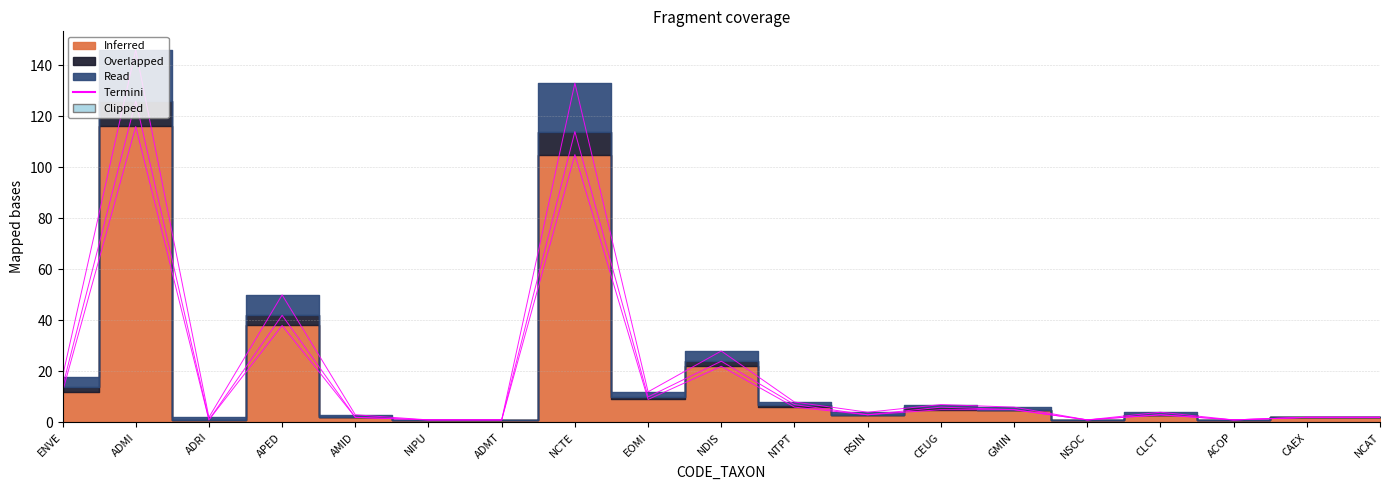

At how many categories does at least one series exceed 34?

3